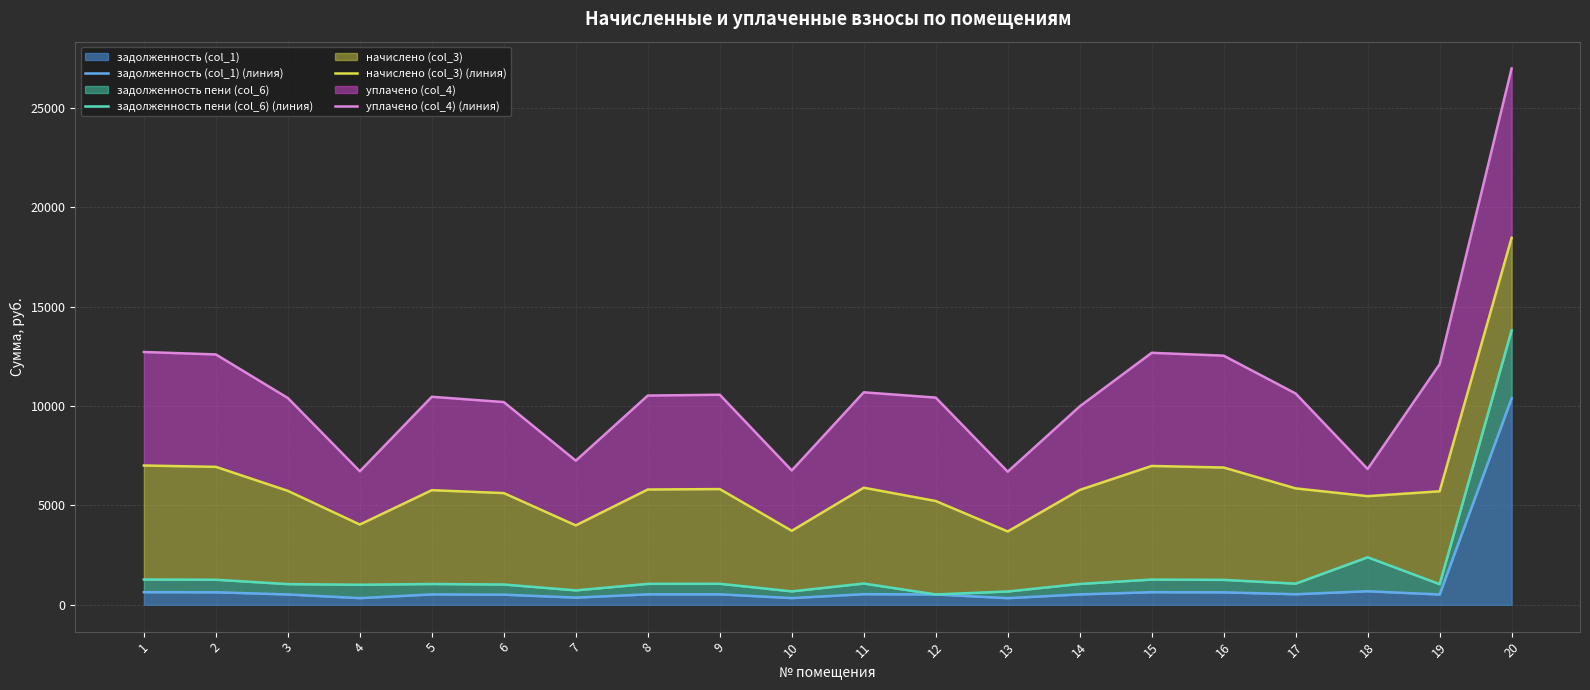

Reading left to right, transcribe all the data shown in this chart.

задолженность (col_1) (линия): 637.1	631.0	521.2	336.5	524.3	510.9	363.2	527.4	529.4	338.6	535.6	522.2	335.5	525.3	635.1	627.9	532.5	683.3	519.2	10388.5
задолженность пени (col_6) (линия): 1274.3	1262.0	1042.4	1009.6	1048.6	1021.9	726.4	1054.7	1058.8	677.2	1071.1	522.2	671.0	1050.6	1270.2	1255.8	1065.0	2391.6	1038.3	13812.1
начислено (col_3) (линия): 7008.7	6940.9	5733.3	4038.4	5767.2	5620.4	3995.2	5801.0	5823.6	3724.4	5891.3	5222.3	3690.5	5778.4	6986.0	6907.0	5857.4	5466.6	5710.8	18466.0
уплачено (col_4) (линия): 12718.8	12595.8	10404.4	6717.8	10465.9	10199.6	7250.2	10527.2	10568.3	6758.7	10691.0	10424.8	6697.2	9980.9	12677.7	12534.3	10629.6	6833.2	12099.4	26982.1